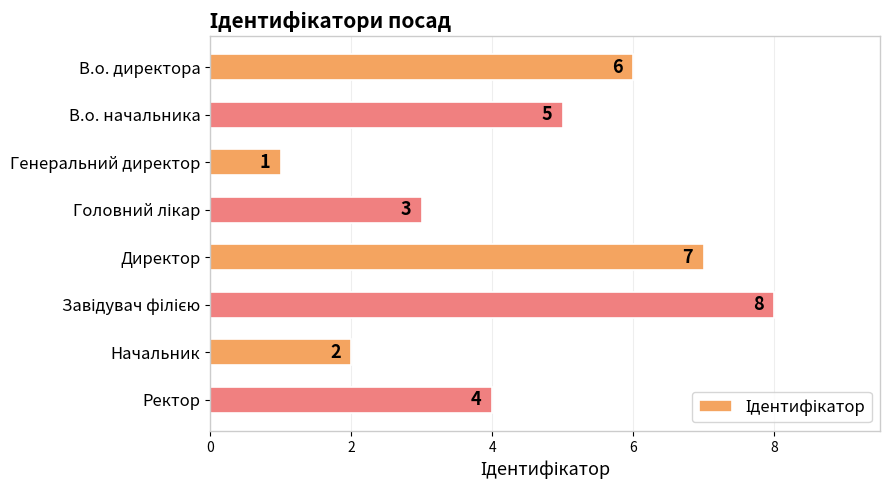

What is the label of the 2nd bar from the bottom?

Начальник